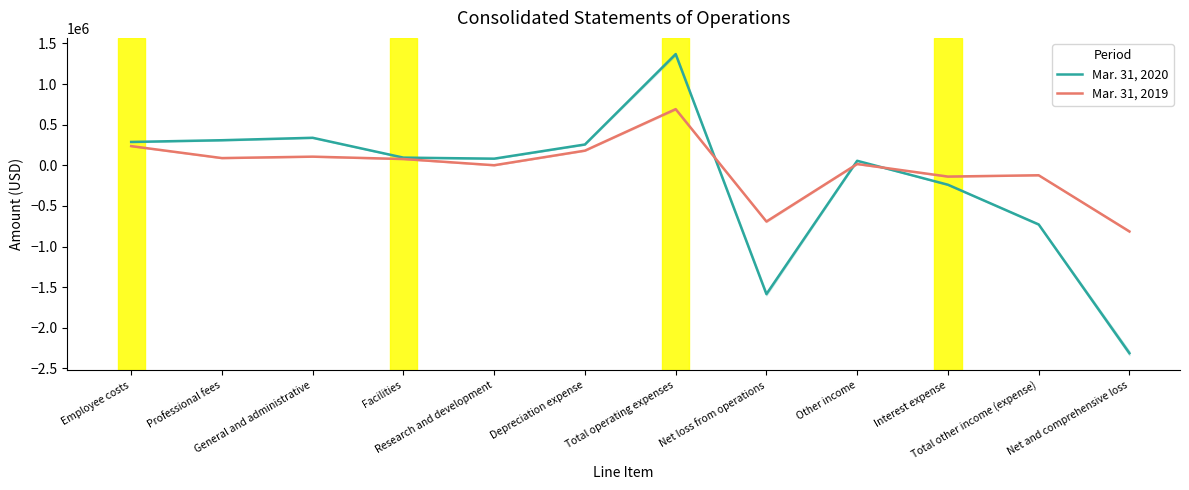

True or false: Mar. 31, 2019 has more than 0 interior local peaks.

True